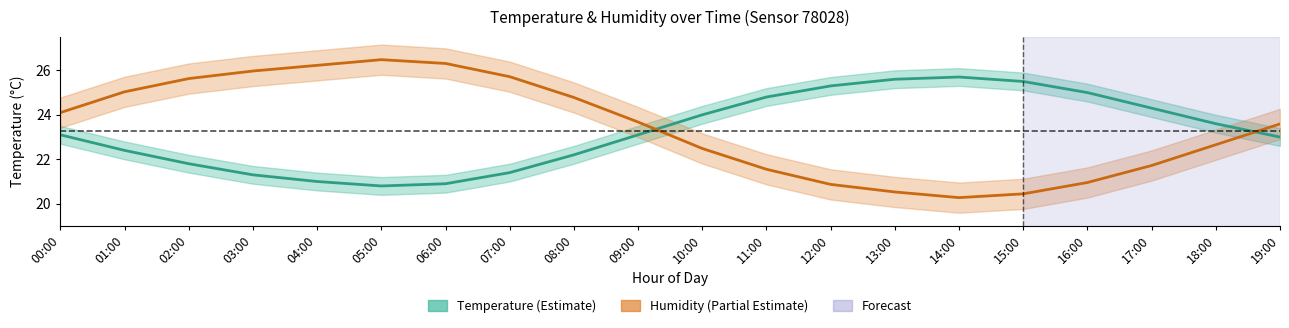

Rank the series at 19:00 from lowest to highest value.

Temperature (°C), Humidity (%)